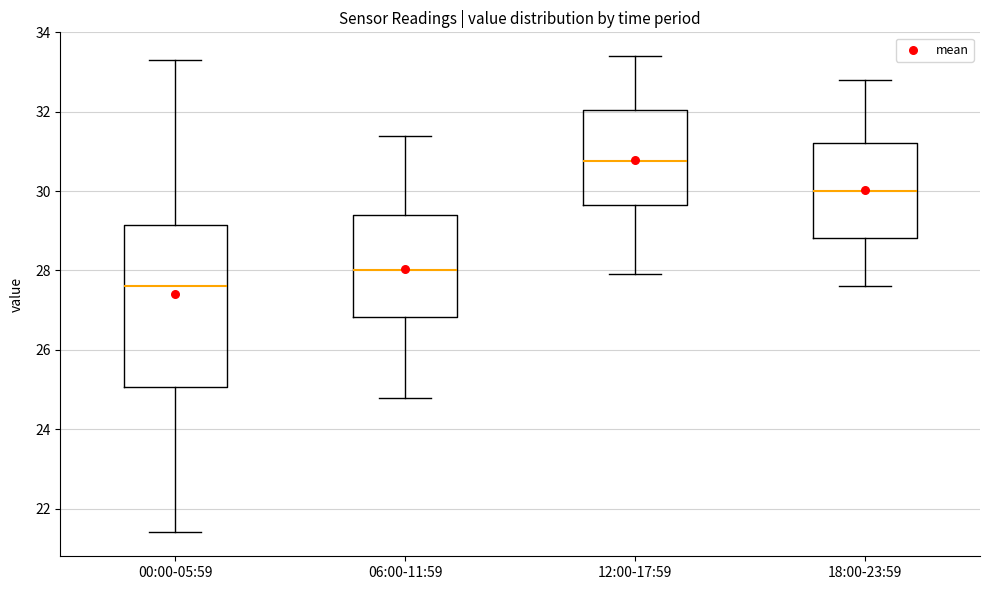

Which box is the tallest, from its lower edge to its upper edge?

00:00-05:59